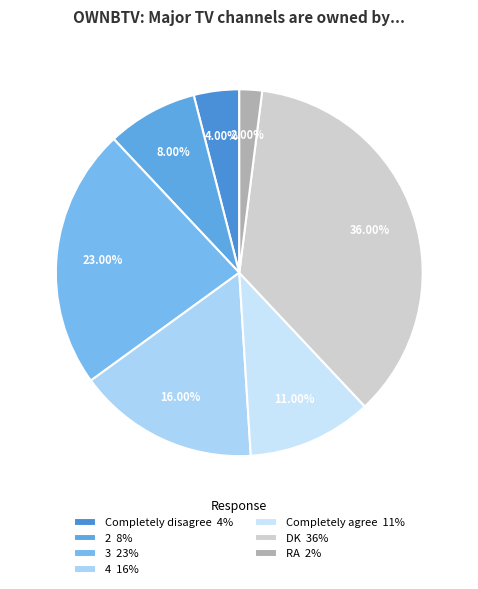

Is it true that Completely agree is 11% of the pie?

True